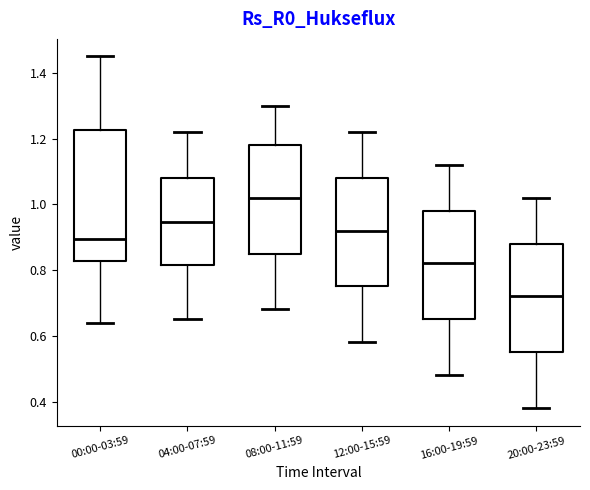

Which box's median line is the highest?

08:00-11:59